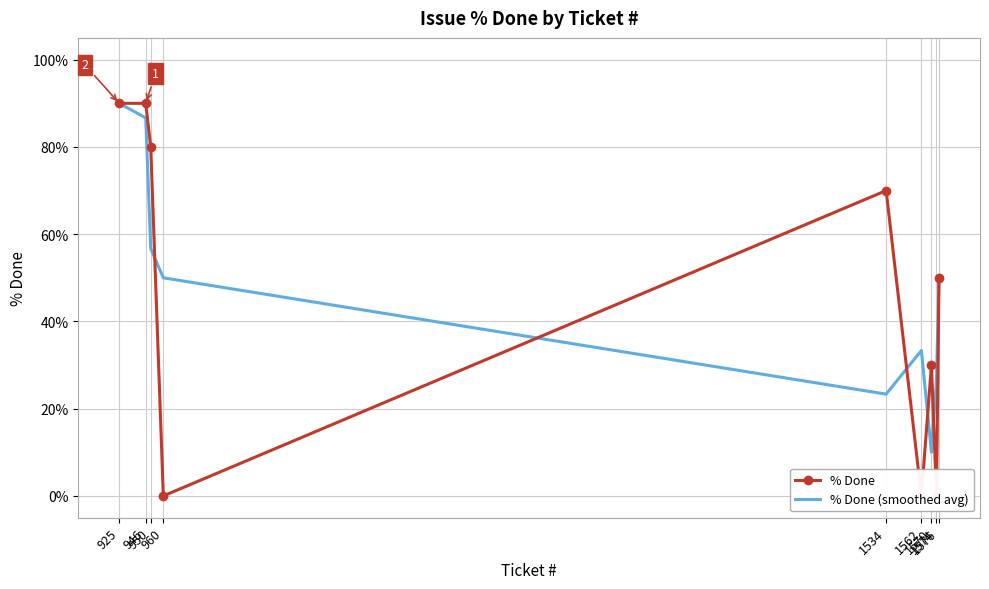

Is the value of % Done (smoothed avg) at 1576 greater than the value of % Done at 1576?

No